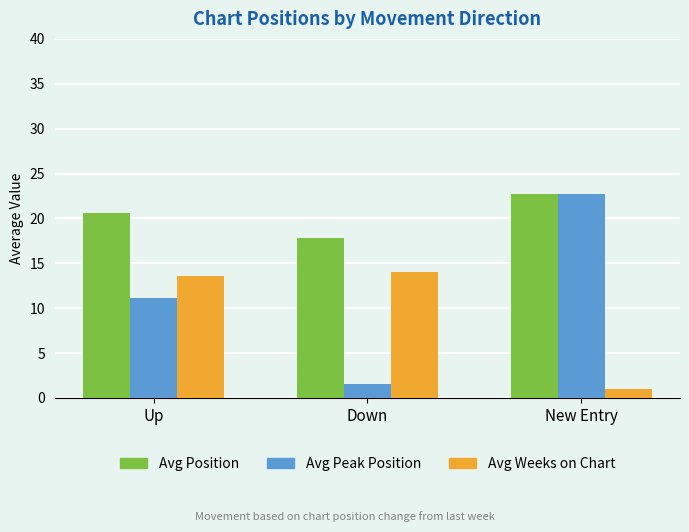

Reading left to right, extract all data points from this chart.

Avg Position: 20.6	17.8	22.7
Avg Peak Position: 11.1	1.5	22.7
Avg Weeks on Chart: 13.6	14.0	1.0